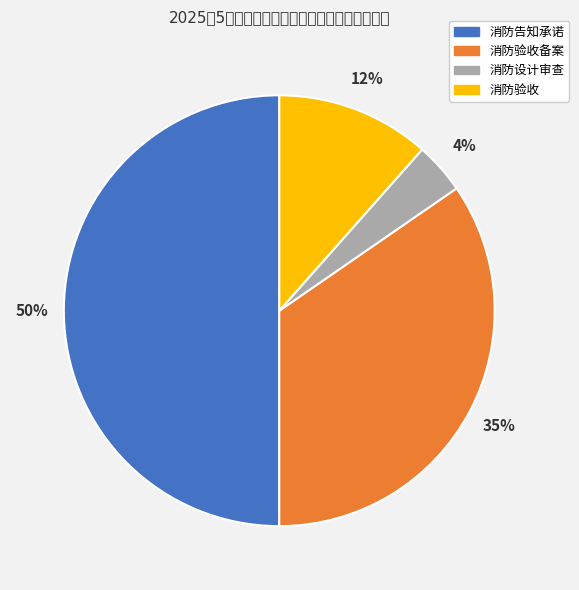

Which slice is the largest?

消防告知承诺